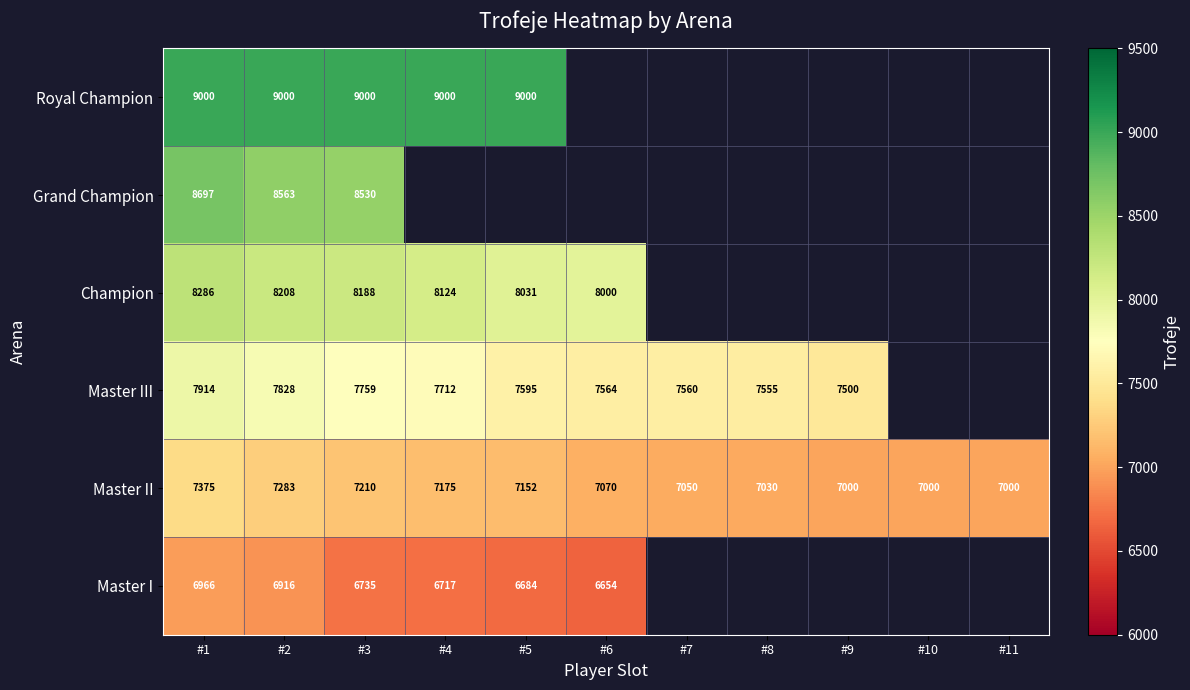

What is the difference between the Master I values at #1 and #3?

231